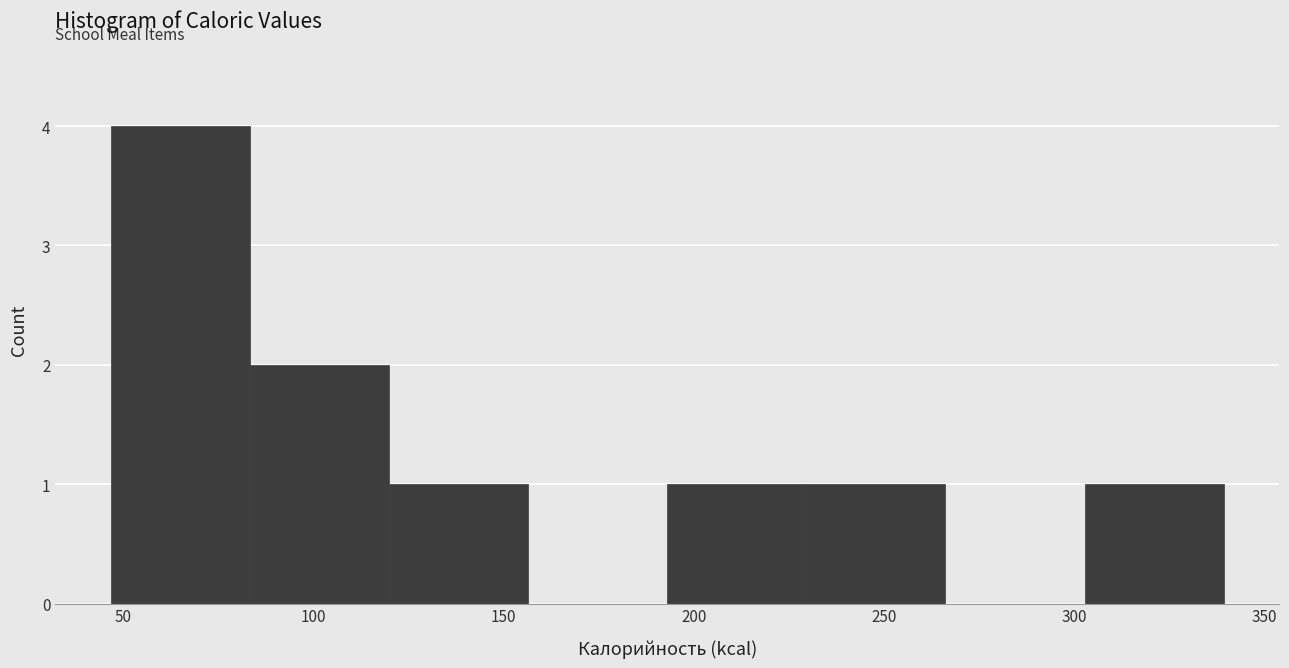

Which range on the x-axis has the tallest bar?

45 to 85